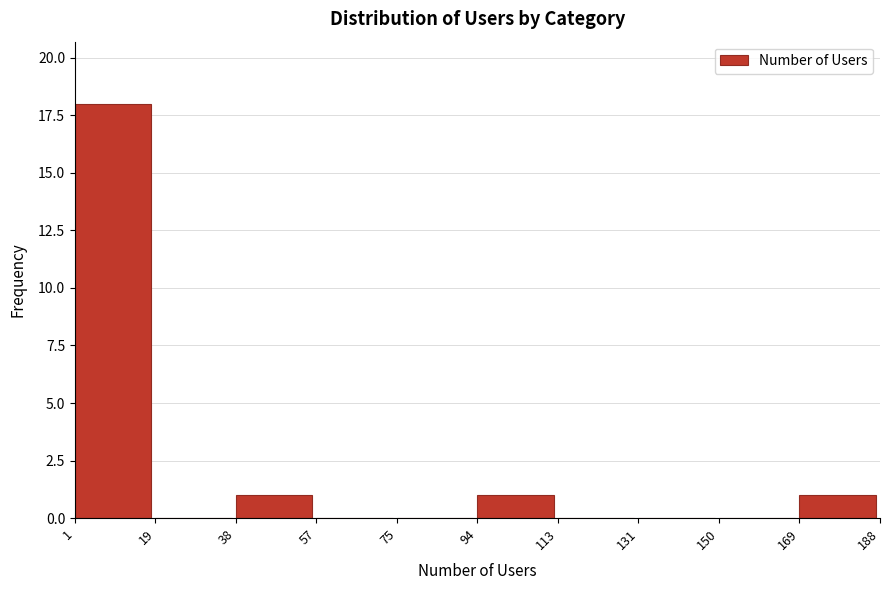

Over which range of the x-axis is the bar tallest?

1 to 19